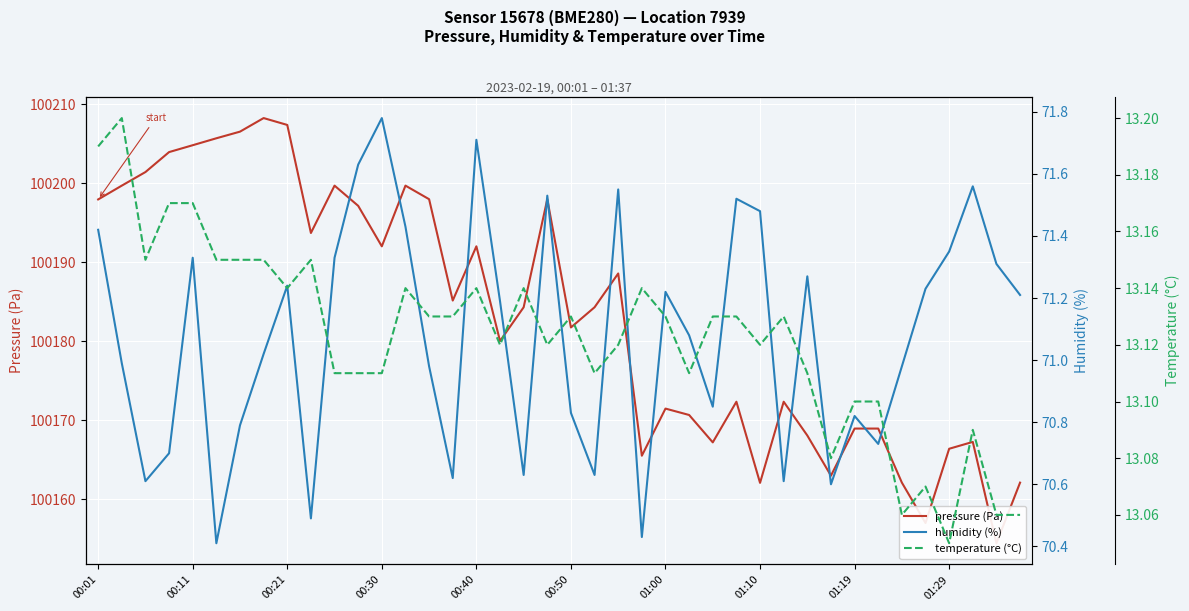

What is the approximate value of humidity (%) at 27?

71.5